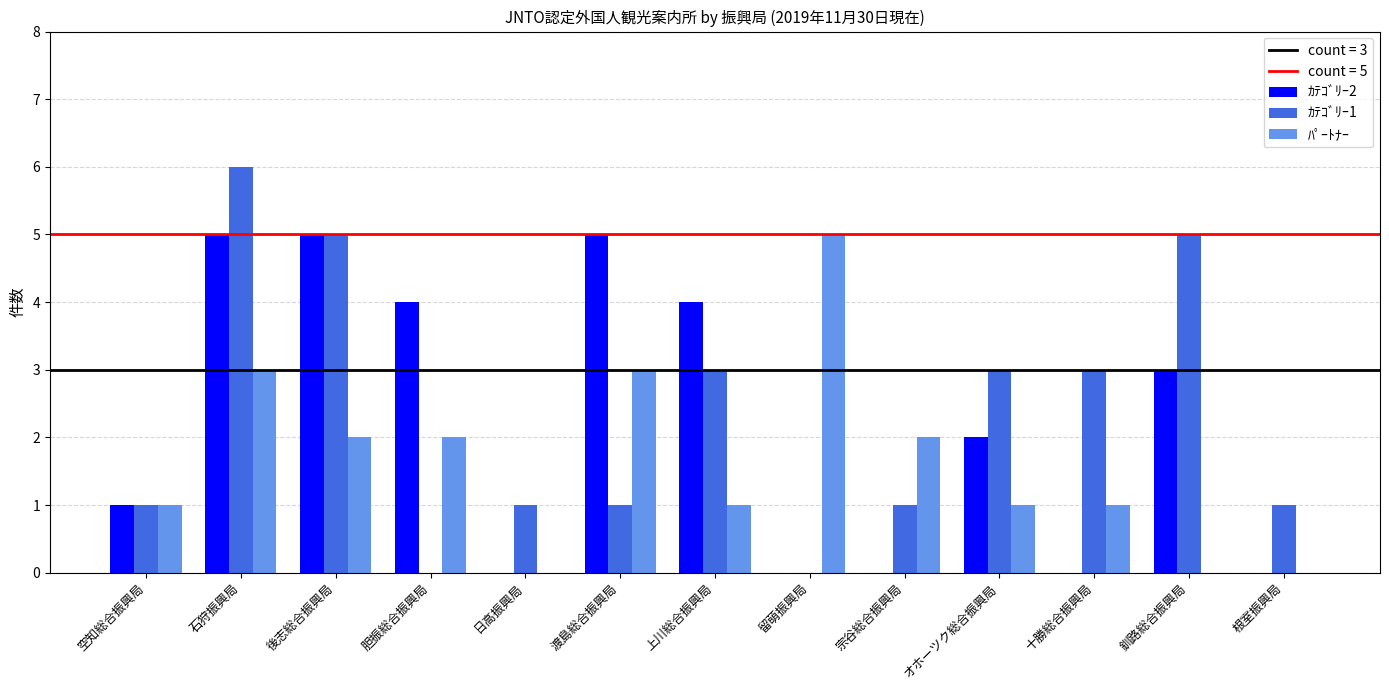

Which series changed the most between 留萌振興局 and 宗谷総合振興局?

ﾊﾟｰﾄﾅｰ